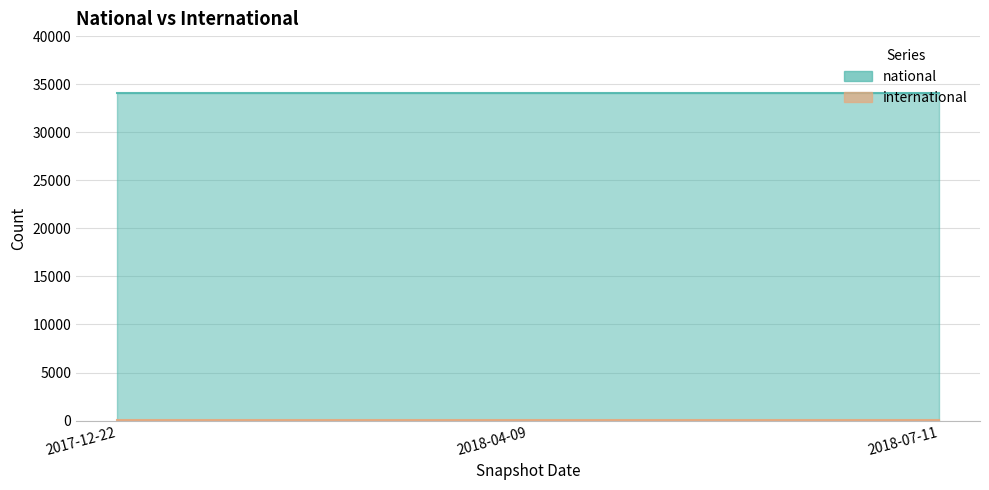

Reading right to left, extract all data points from this chart.

national: 34120	34120	34120
international: 27	27	27